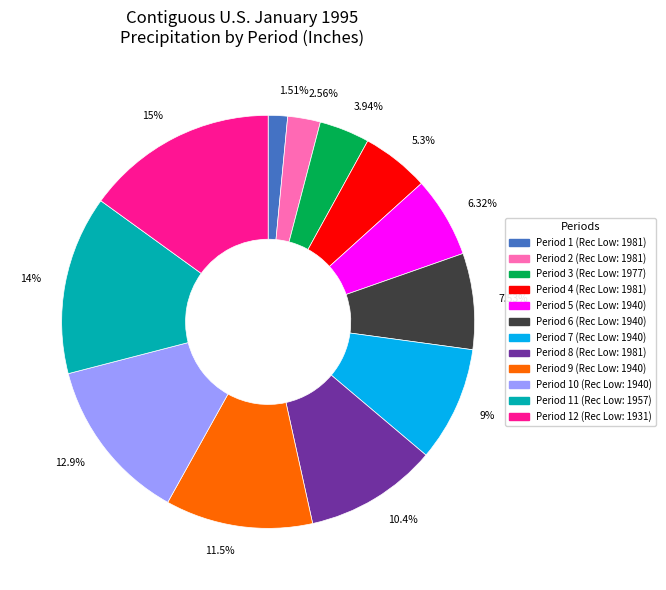

How many segments does this pie chart have?

12